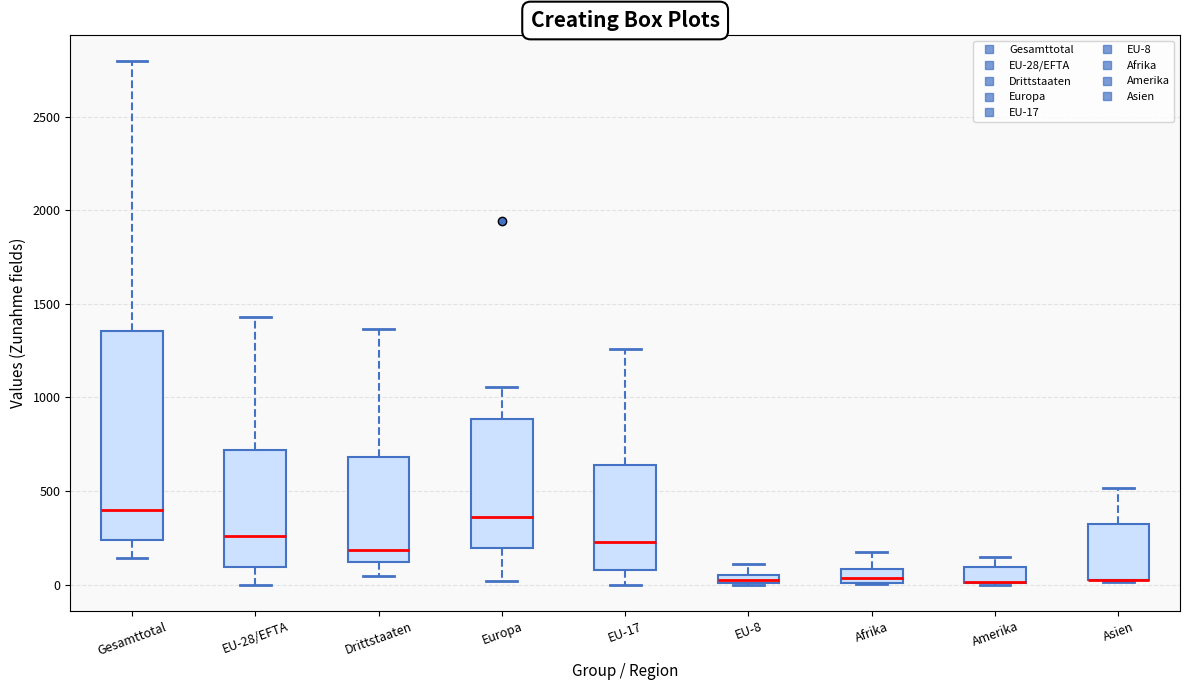

Which box is the tallest, from its lower edge to its upper edge?

Gesamttotal